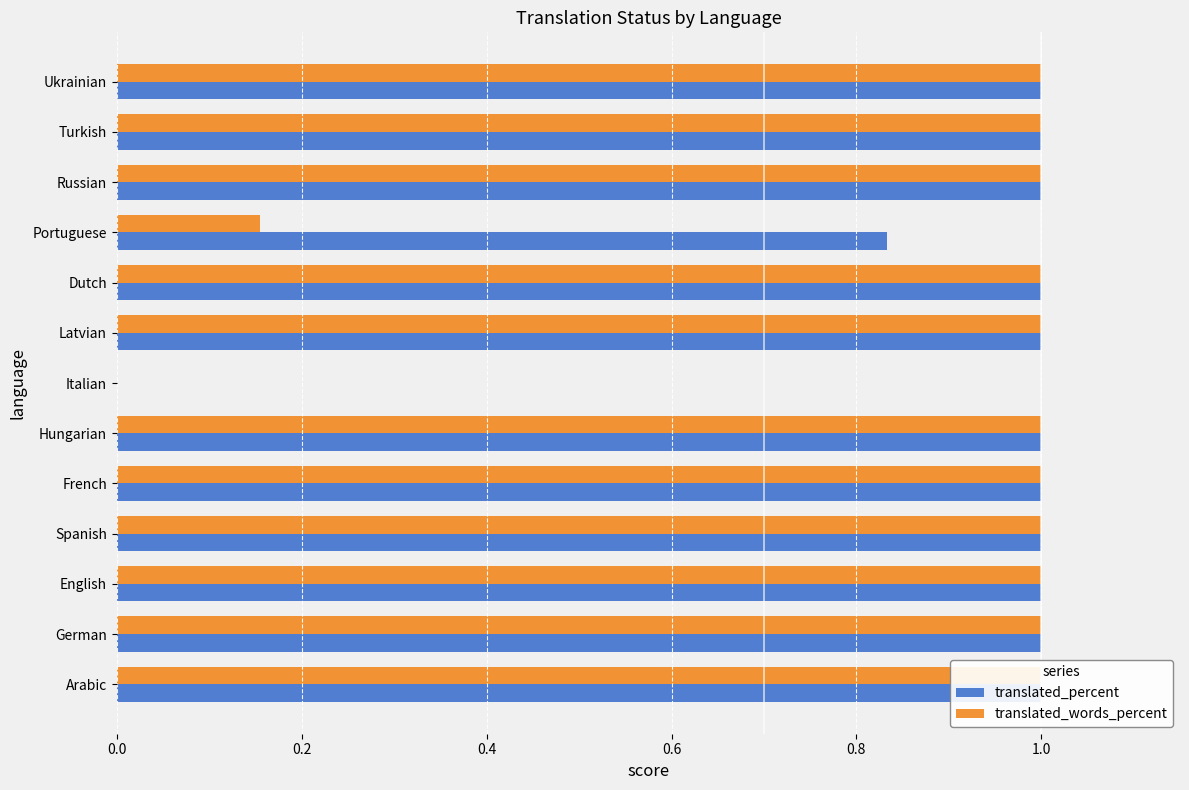

What are all the series names shown in the legend?

translated_percent, translated_words_percent